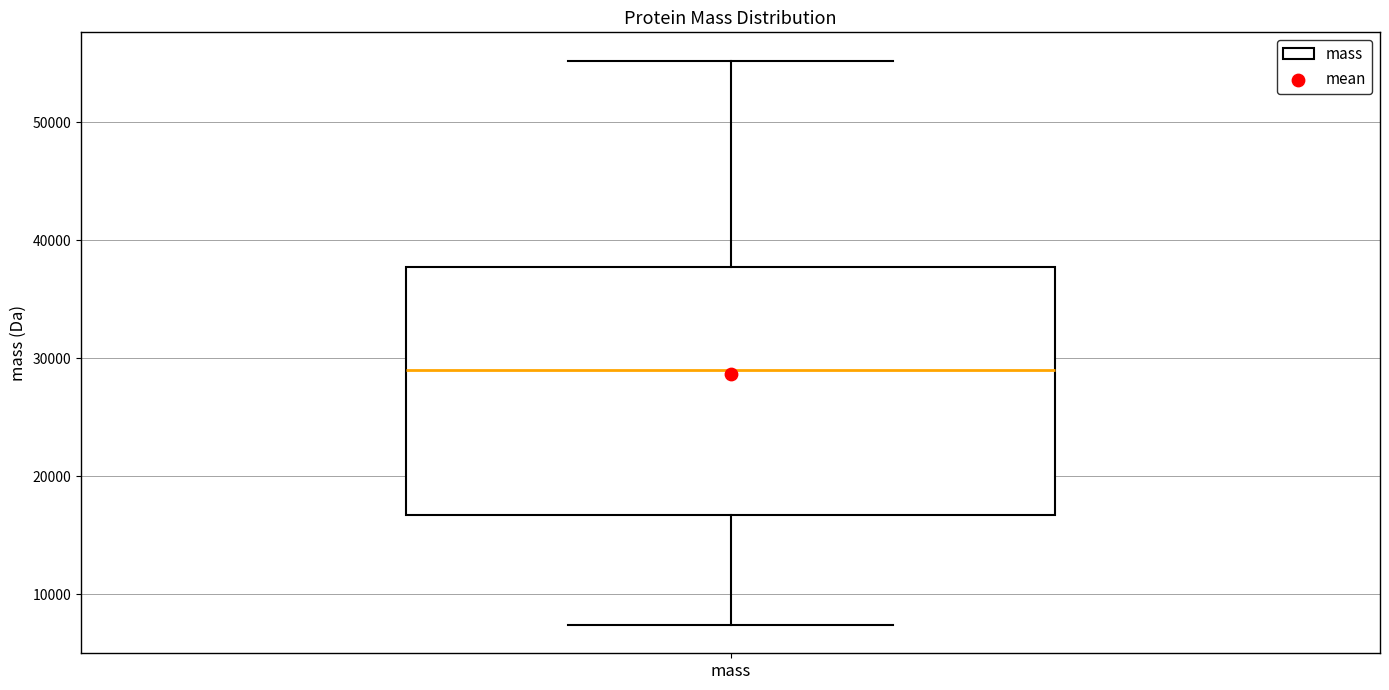

Transcribe this box plot: give where the median line is, the range the box spans, and where the two whiskers end, as read against the y-axis. The values are not printed on the chart, so give them approximately, as read against the axis.

median 29000, box 17000 to 38000, whiskers 7000 to 55000